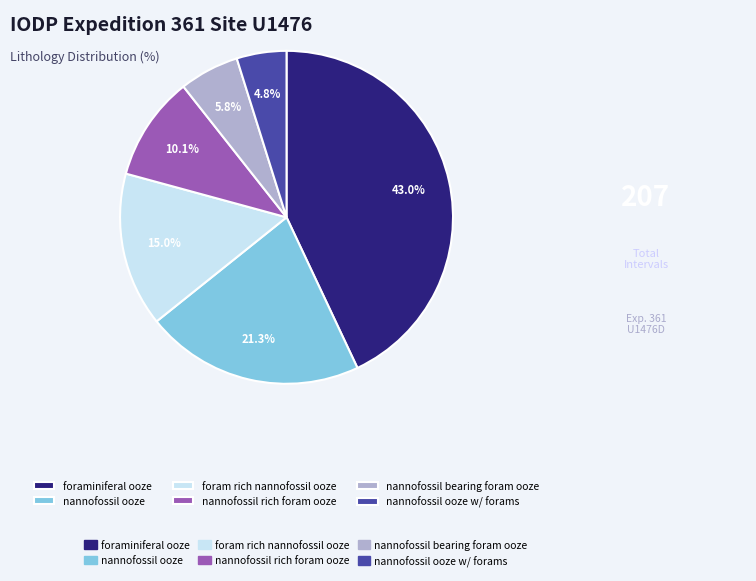

Does any single category account for the majority?

No